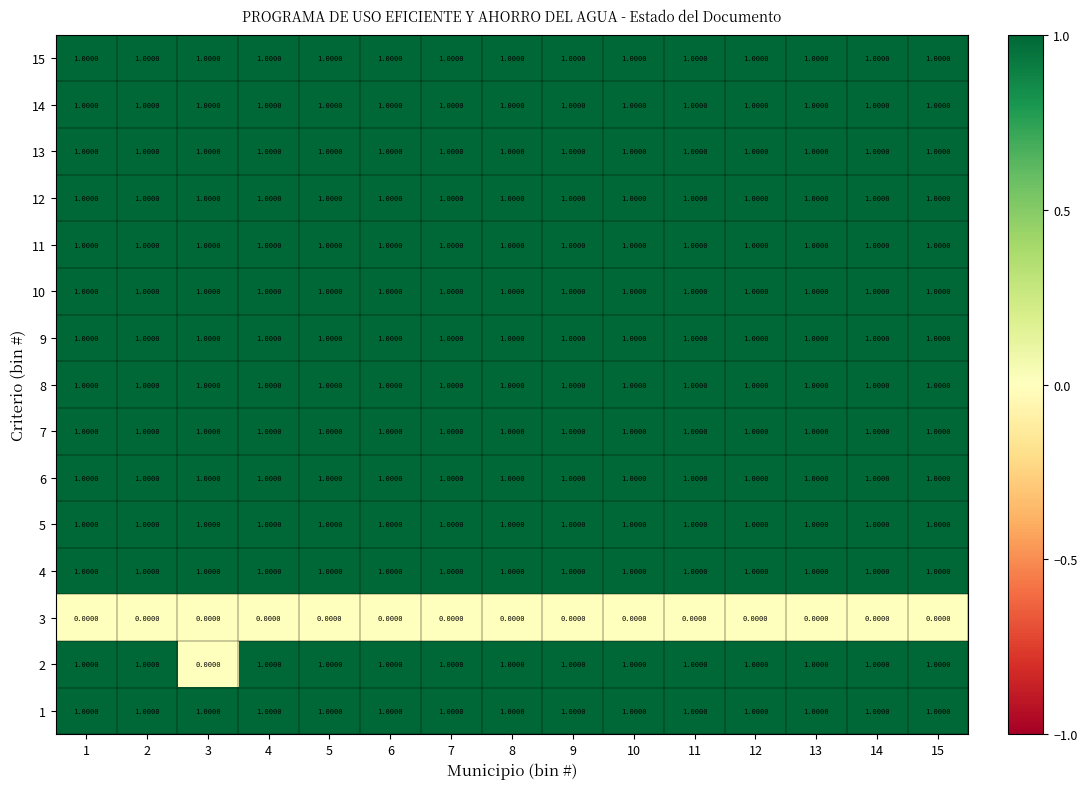

What is the difference between the highest and lowest values at 8?

1